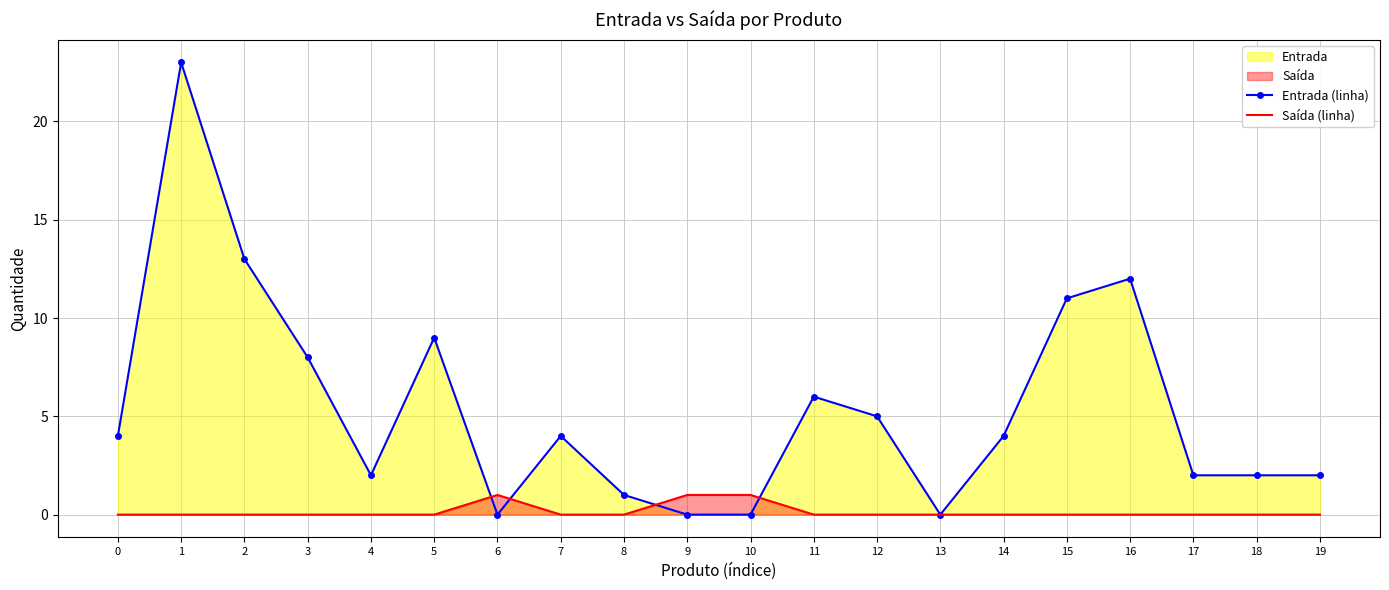

In Saída (linha), how many points are higher than both neighbors (excluding endpoints)?

1